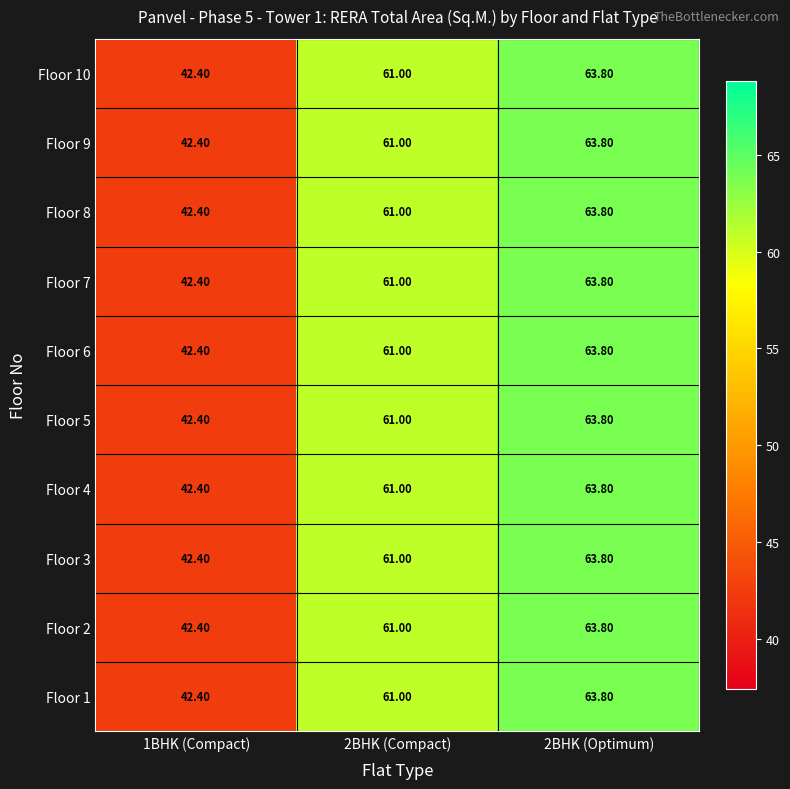

What is the total value across all series at 2BHK (Optimum)?

638.0